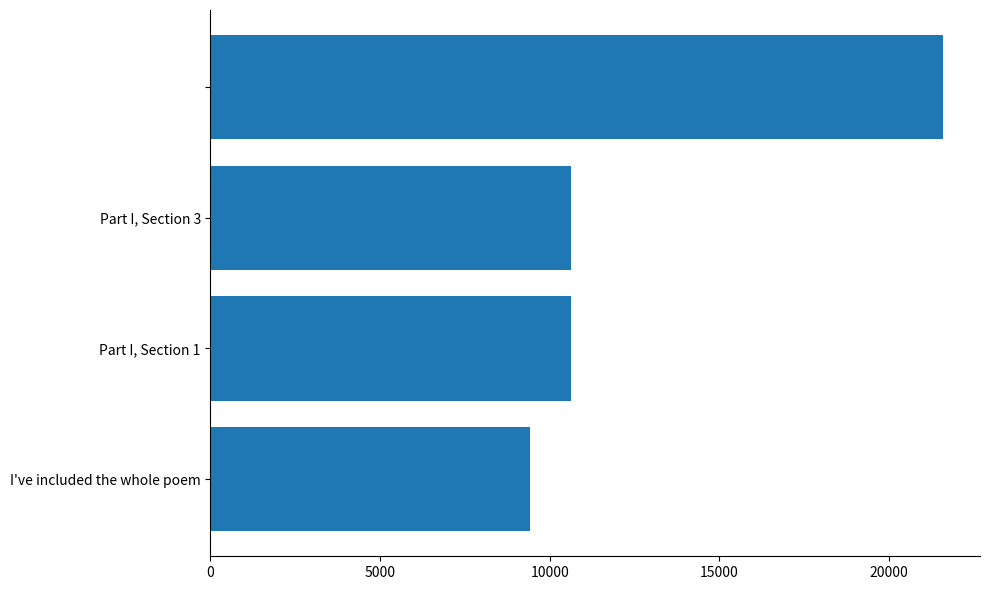

What is the difference between the maximum and minimum values?

12191